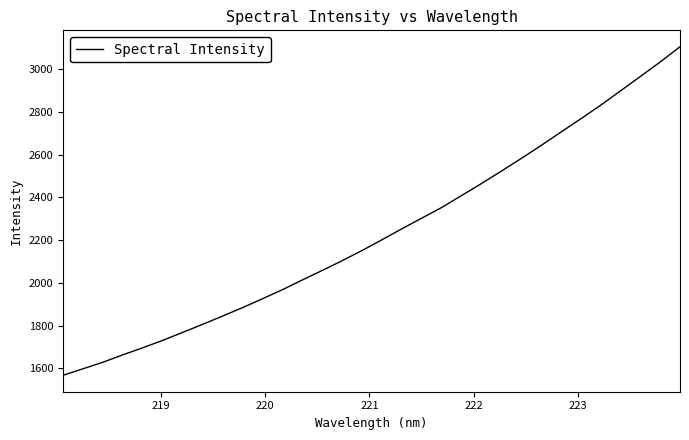

What is the difference between the maximum and minimum values?

1538.0